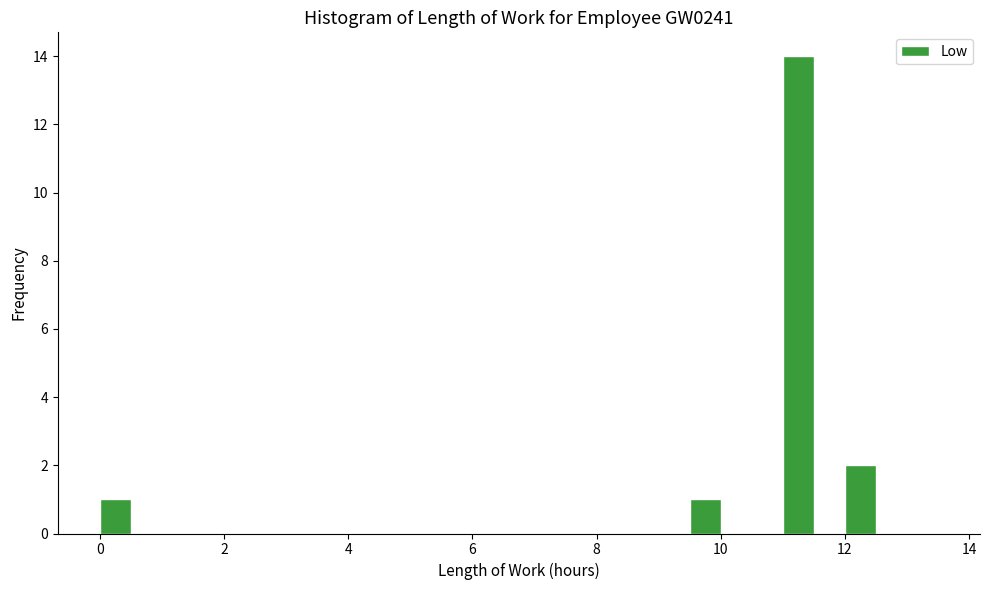

Around what value on the x-axis is the tallest bar? Give the approximate position of its centre, as read against the axis.

11.2